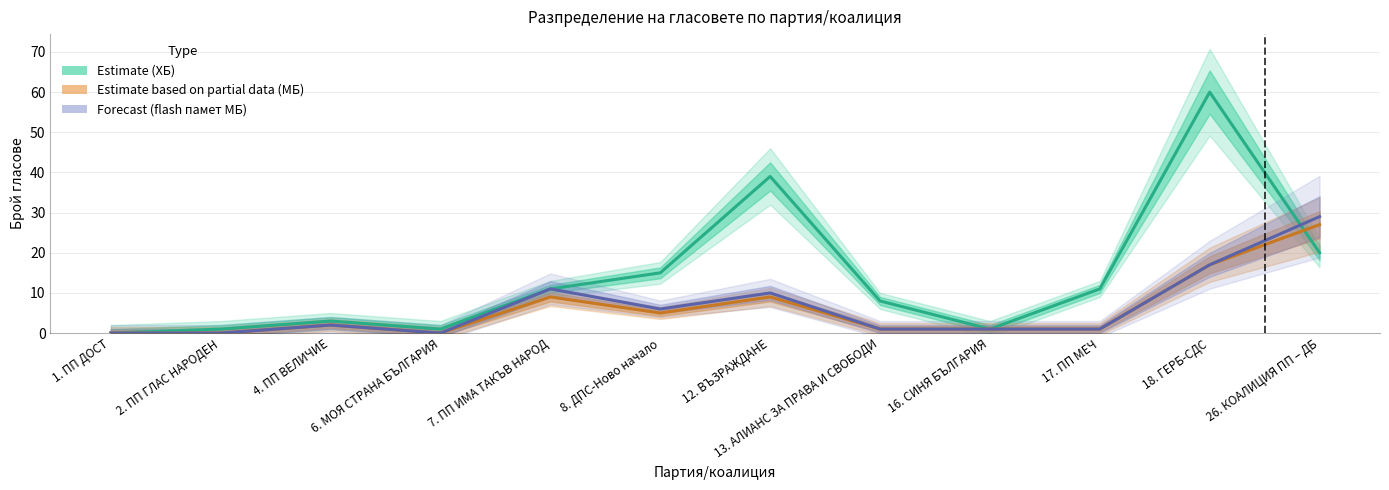

Does the chart have visible grid lines?

Yes